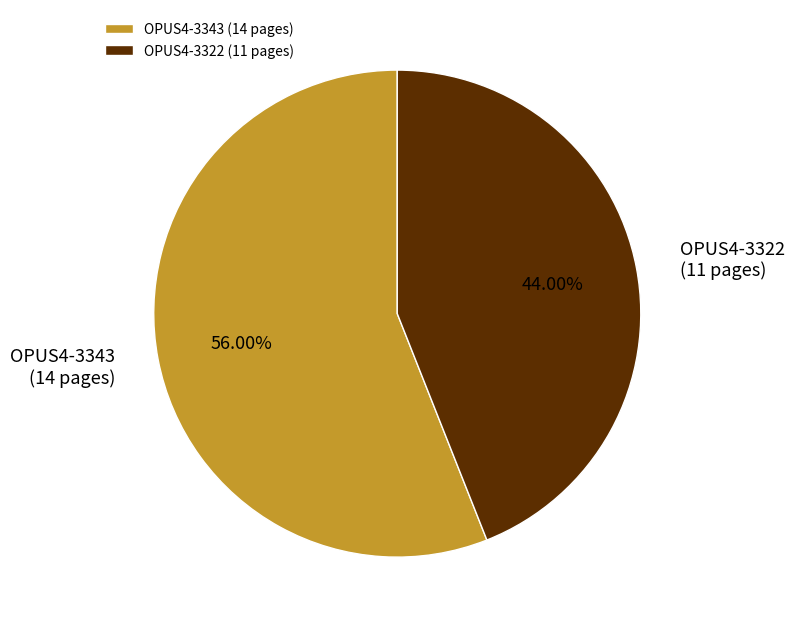

What percentage is the OPUS4-3322 slice, to the nearest percent?

44%